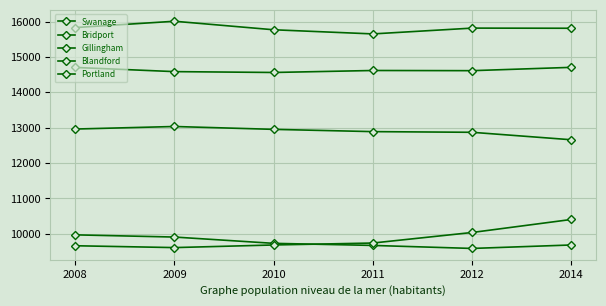

True or false: Blandford and Portland intersect in this chart.

False